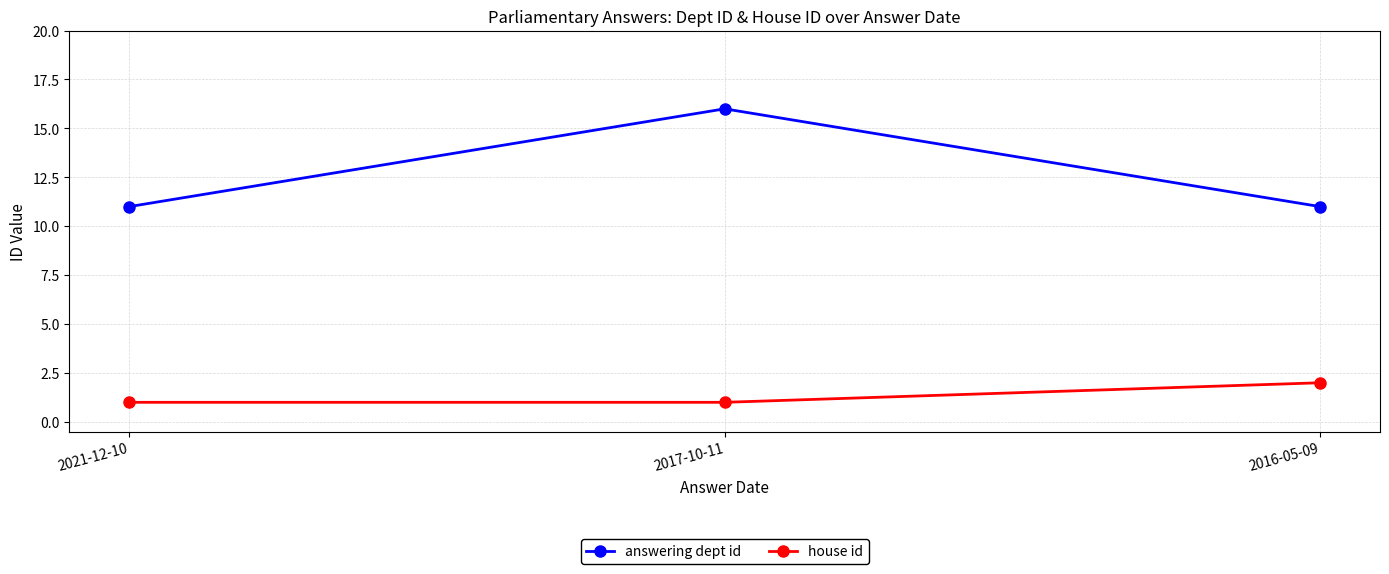

What are all the series names shown in the legend?

answering dept id, house id